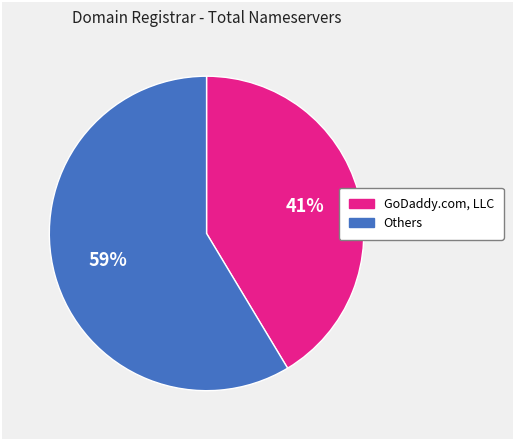

To the nearest percent, what is the average slice percentage?

50%